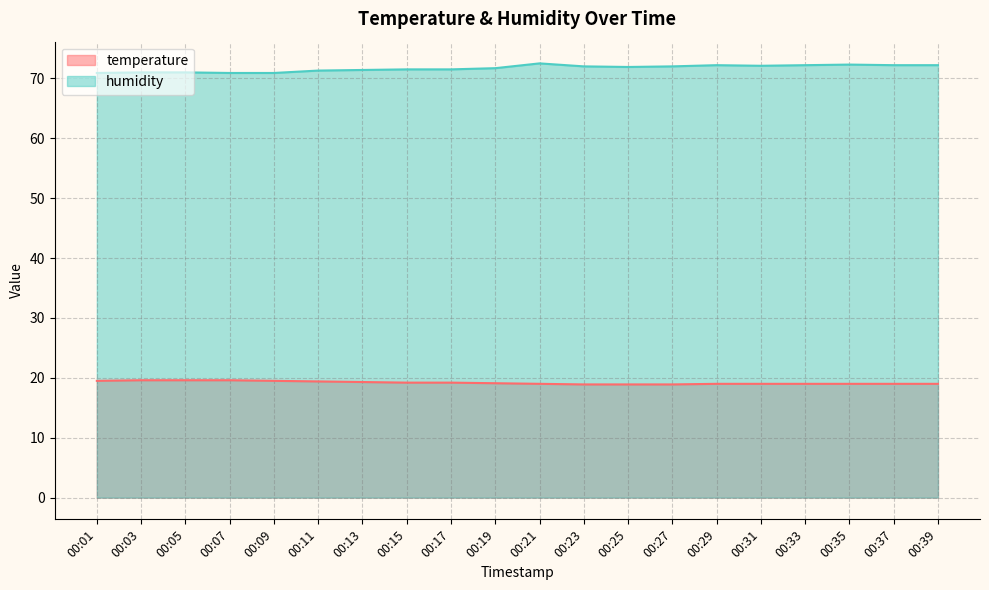

List the series in order of their peak value, lowest first.

temperature, humidity